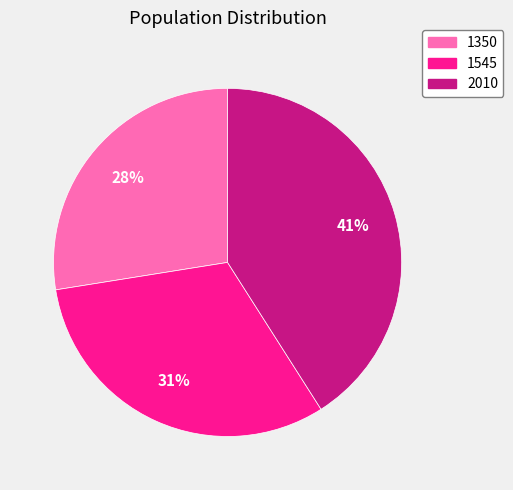

Rank the categories by value from highest to lowest.

2010, 1545, 1350